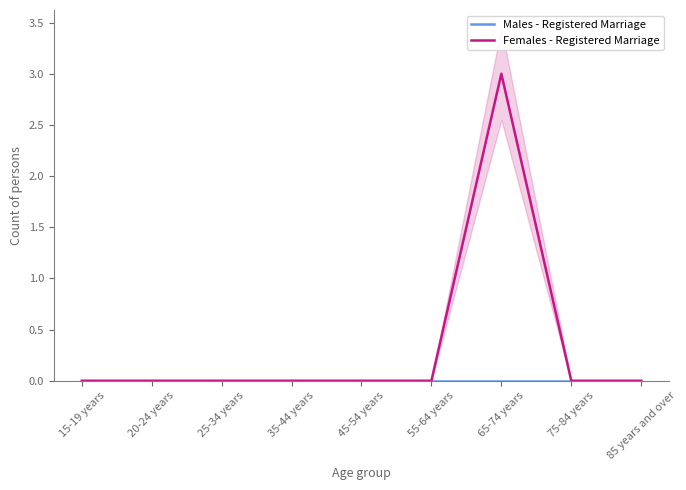

In Females - Registered Marriage, how many points are higher than both neighbors (excluding endpoints)?

1